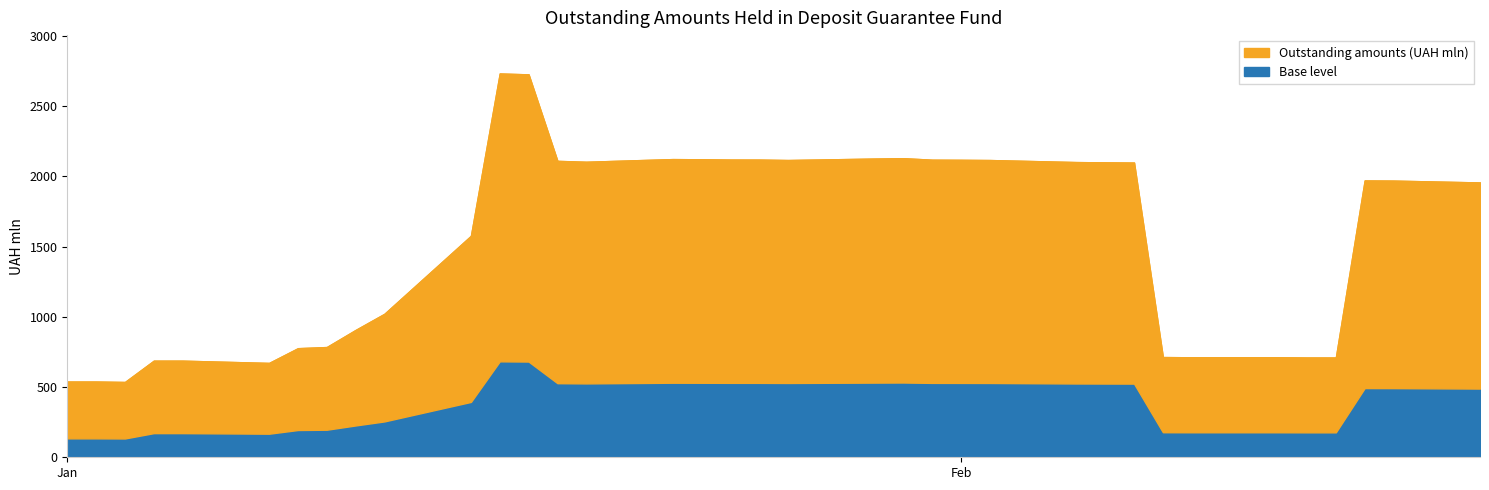

At which label is the value closest to 1633?

2024-01-15